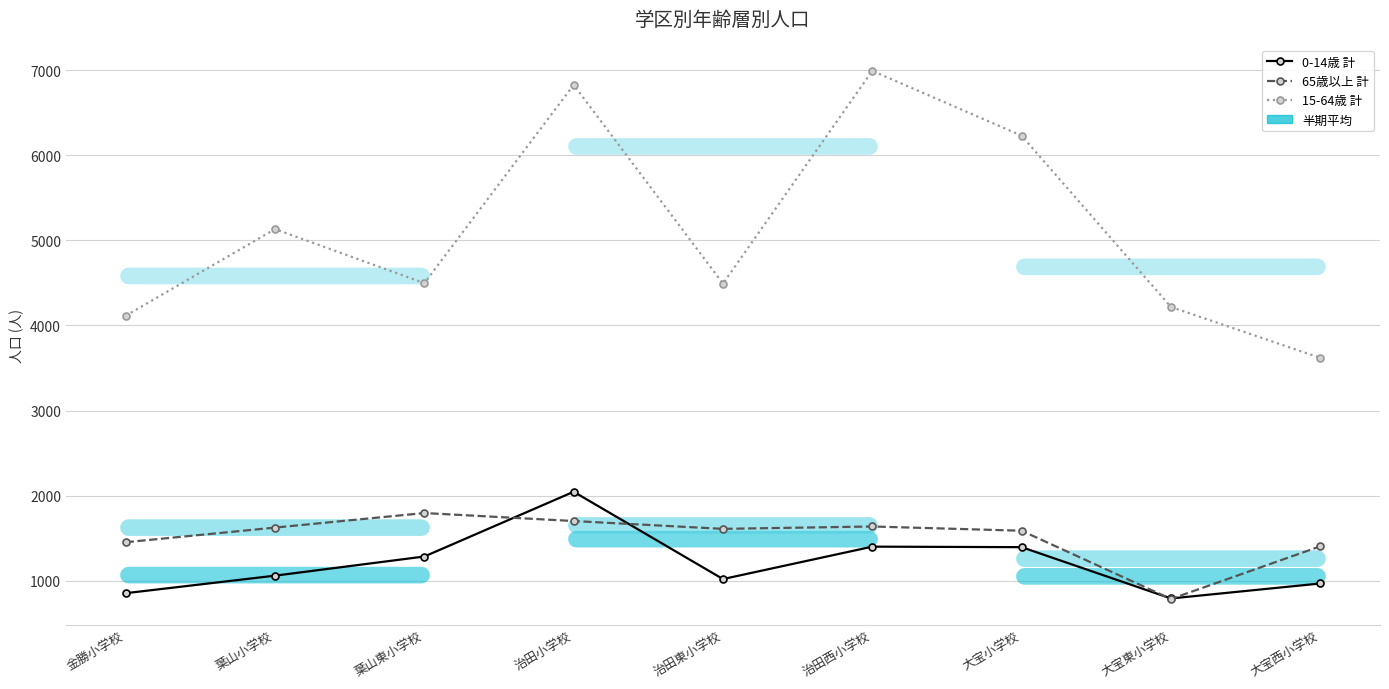

What is the value of the 65歳以上 計 point at the 5th from the left?

1609